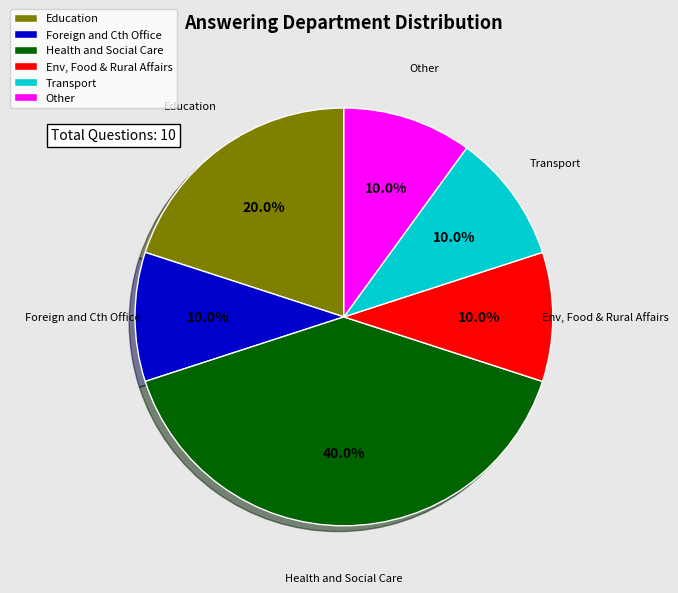

What is the largest slice in the pie chart?

Health and Social Care